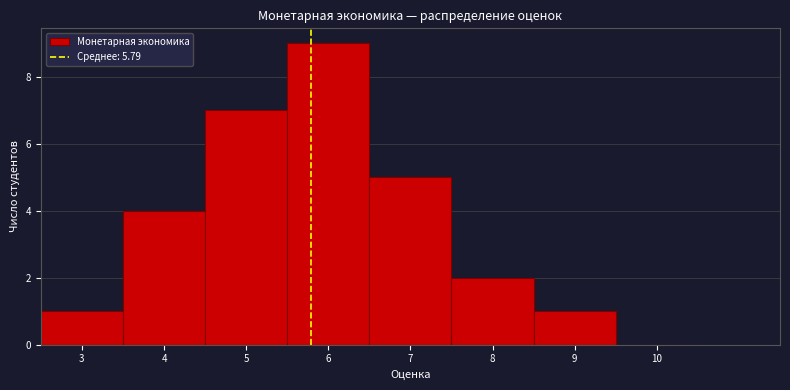

Which range on the x-axis has the tallest bar?

5.5 to 6.5